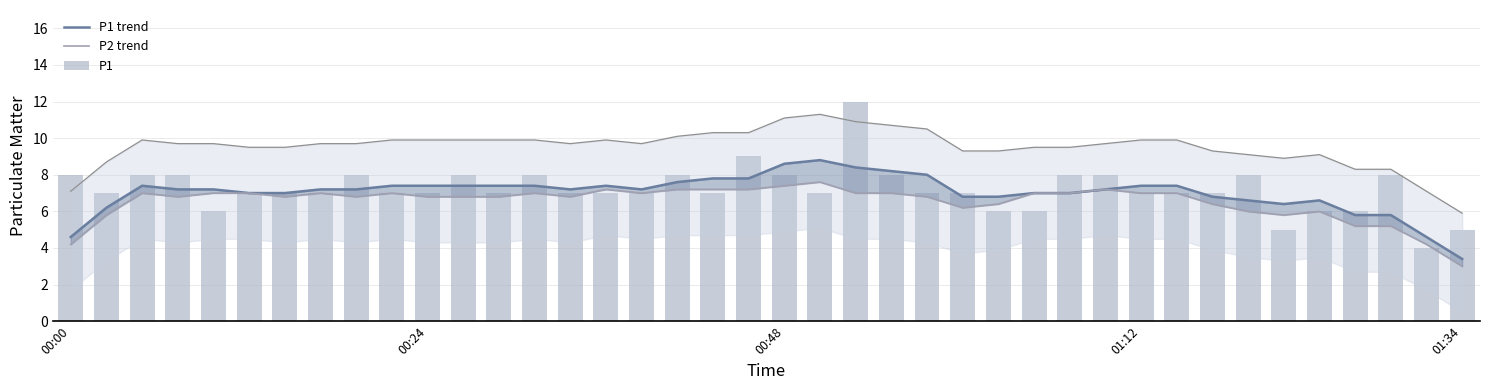

Read the P1 trend value at 00:48.

8.6